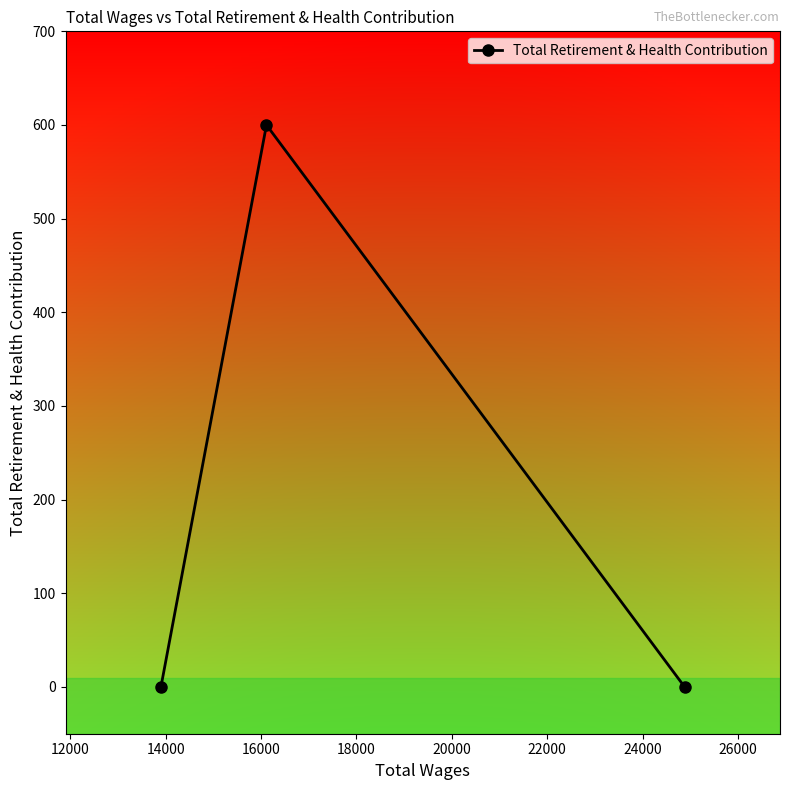

What is the greatest value displayed?

600